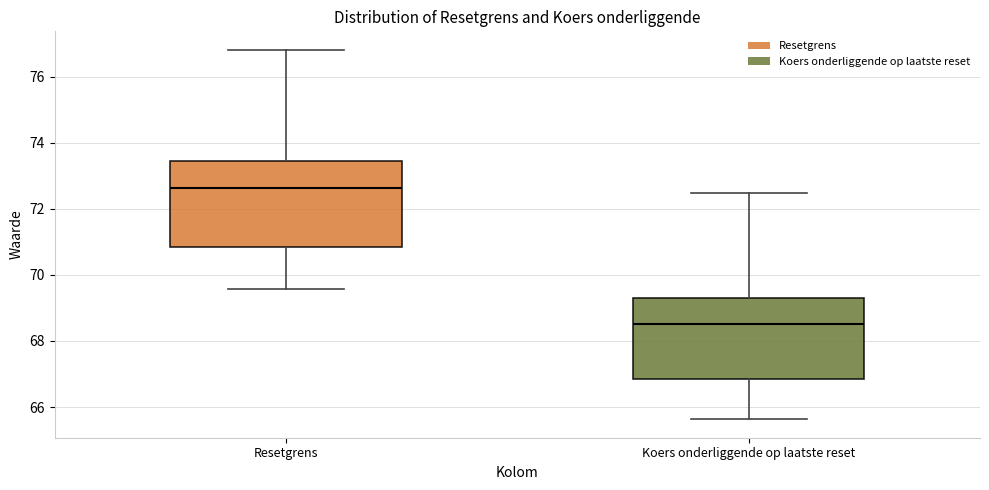

Reading left to right, read every box against the y-axis: the position of its median line, the range the box covers, and the ends of its whiskers. The values are not printed on the chart, so give them approximately, as read against the axis.

Resetgrens: median 72.6, box 70.8 to 73.4, whiskers 69.6 to 76.8
Koers onderliggende op laatste reset: median 68.6, box 66.8 to 69.4, whiskers 65.6 to 72.4